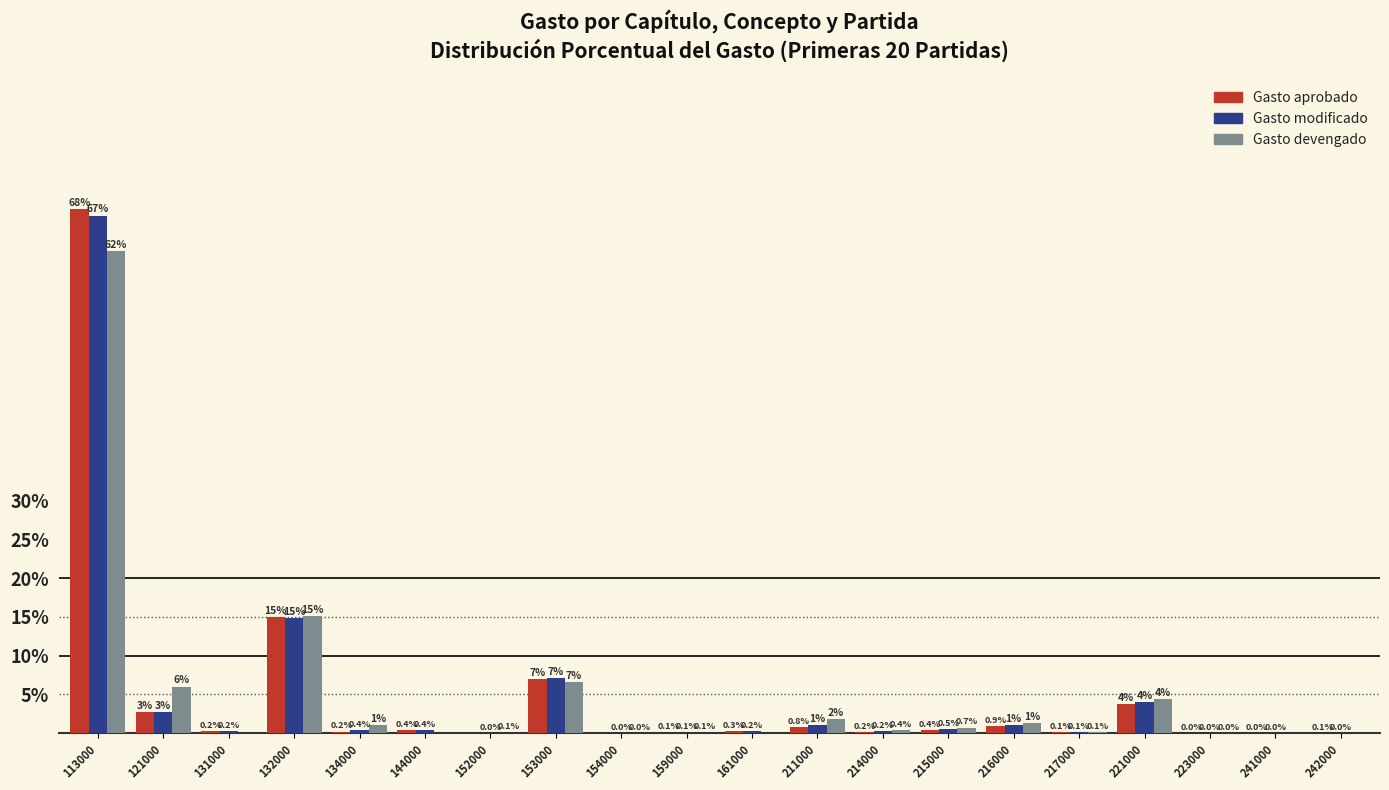

Which series changed the most between 211000 and 214000?

Gasto devengado